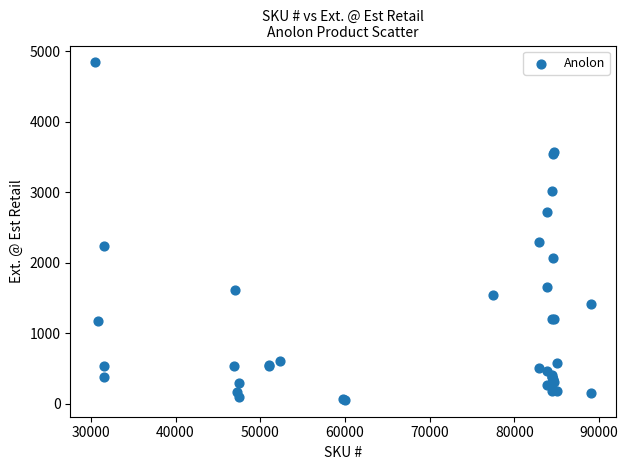

What Y value in the scatter plot is closest to 2448?

2299.8